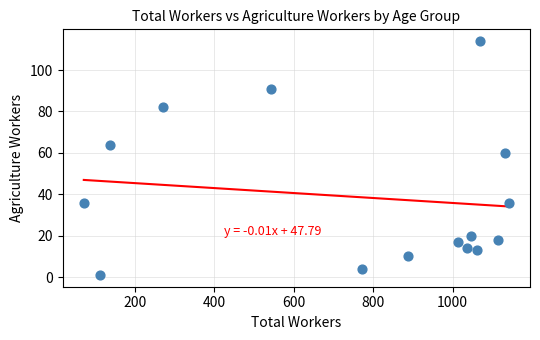

What is the range of Y values (max minus min)?

113